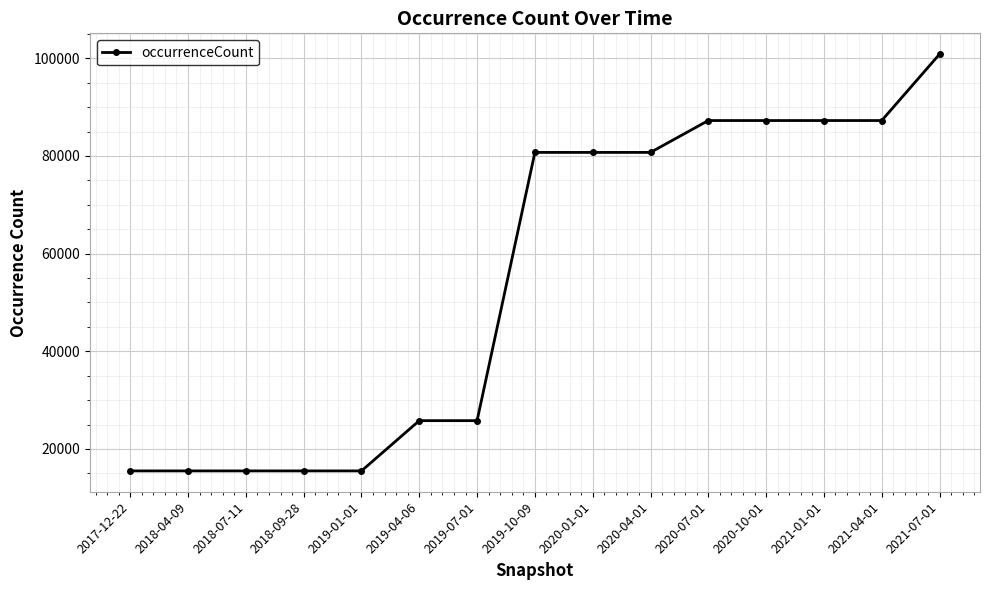

What is the greatest value displayed?

100832